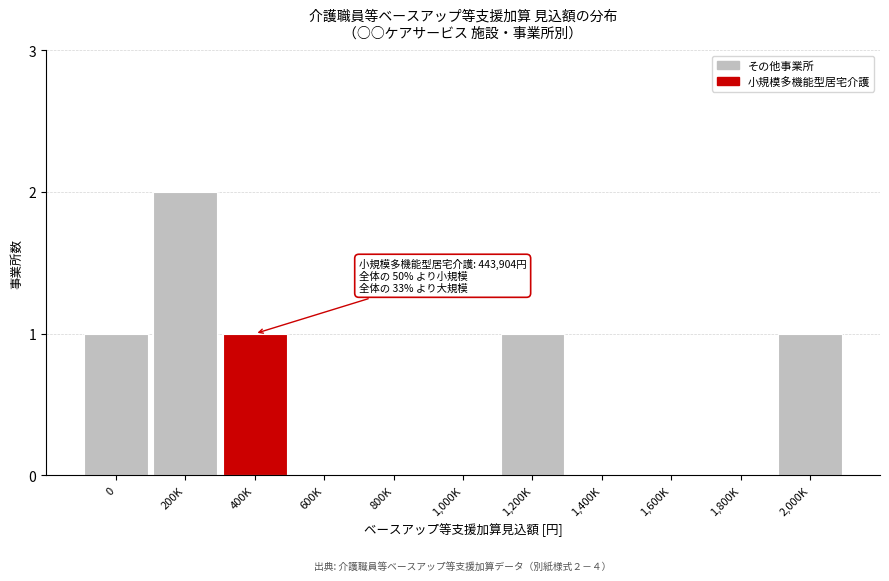

Reading left to right, what are all the values shown in this chart?

0=1	200K=2	400K=1	600K=0	800K=0	1,000K=0	1,200K=1	1,400K=0	1,600K=0	1,800K=0	2,000K=1